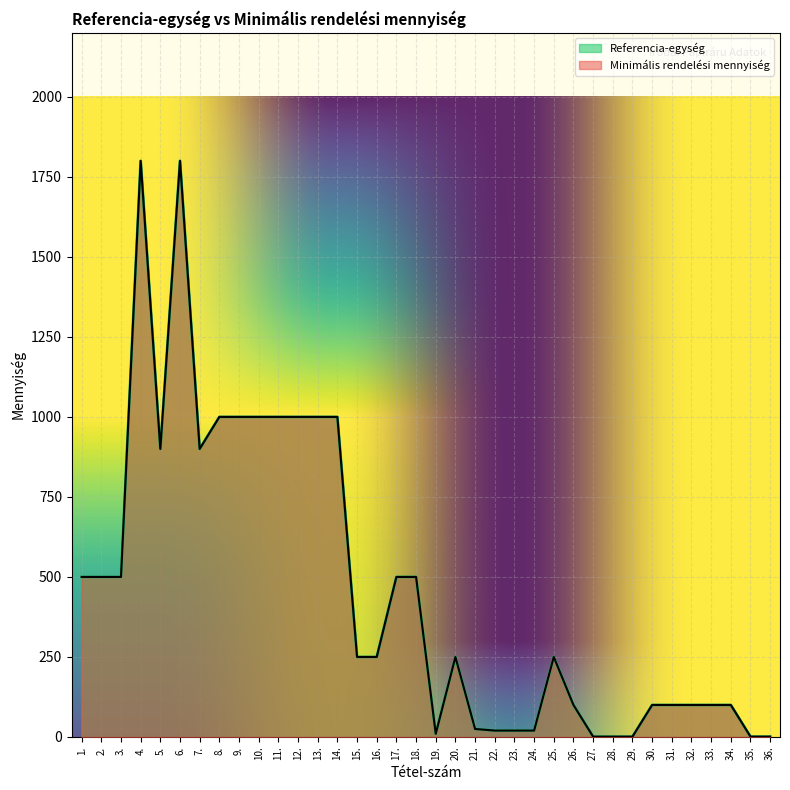

Where is the first local maximum for Minimális rendelési mennyiség?

4.